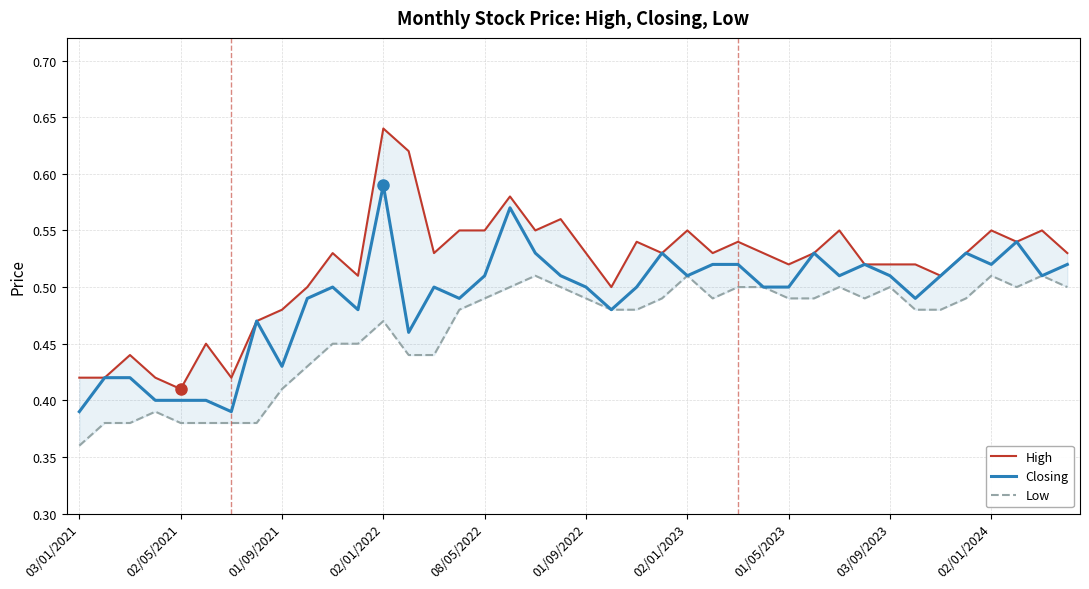

Which category has the highest value in the Closing series?

02/01/2022